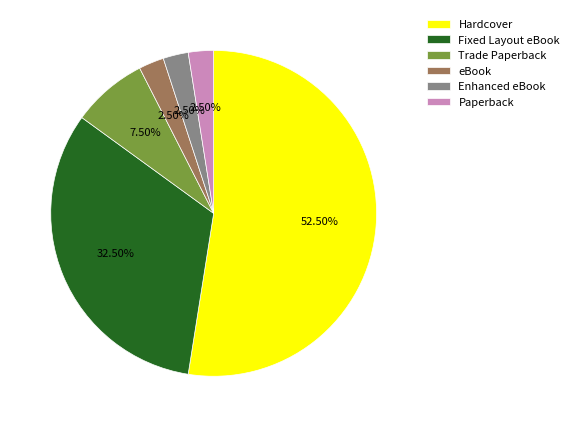

What is the largest slice in the pie chart?

Hardcover